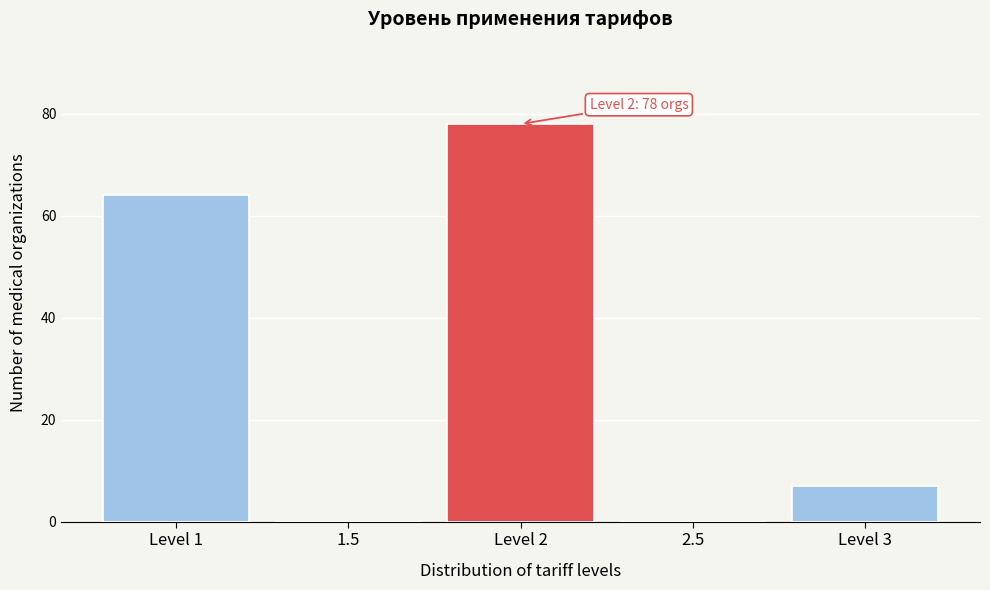

Reading left to right, transcribe all the data shown in this chart.

Level 1=64	1.5=0	Level 2=78	2.5=0	Level 3=7